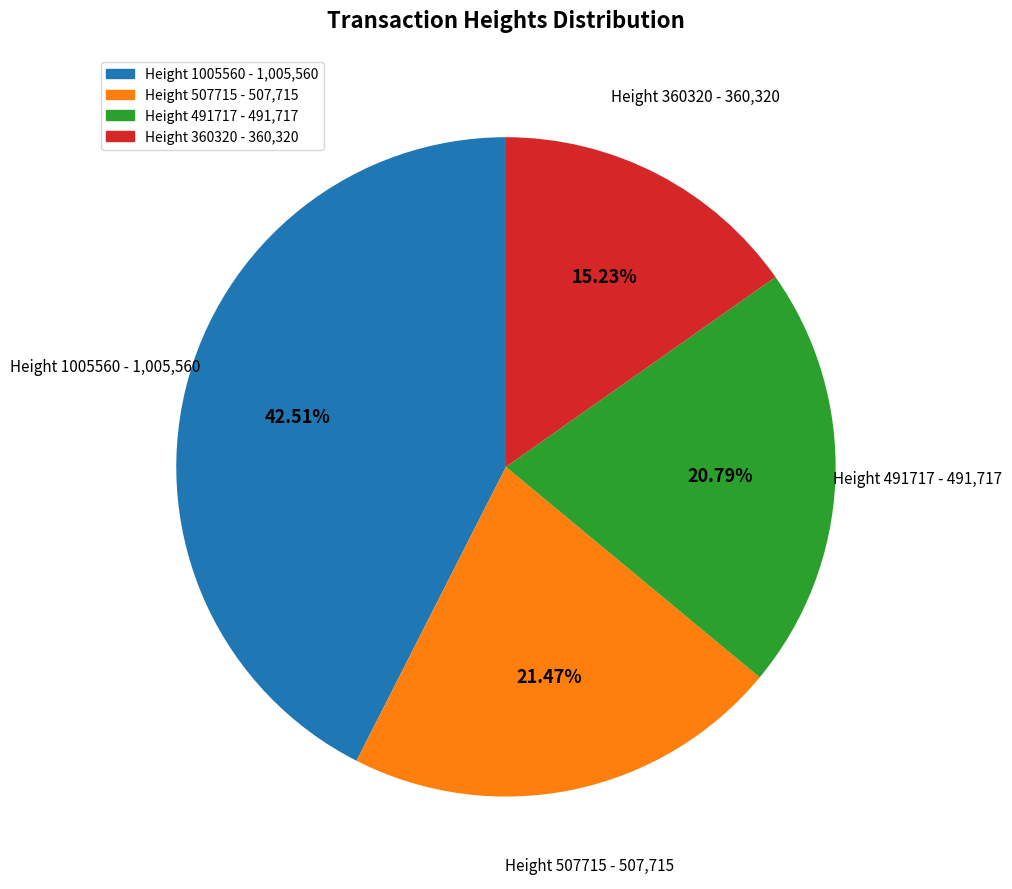

To the nearest percent, what percentage of the pie is Height 1005560?

43%